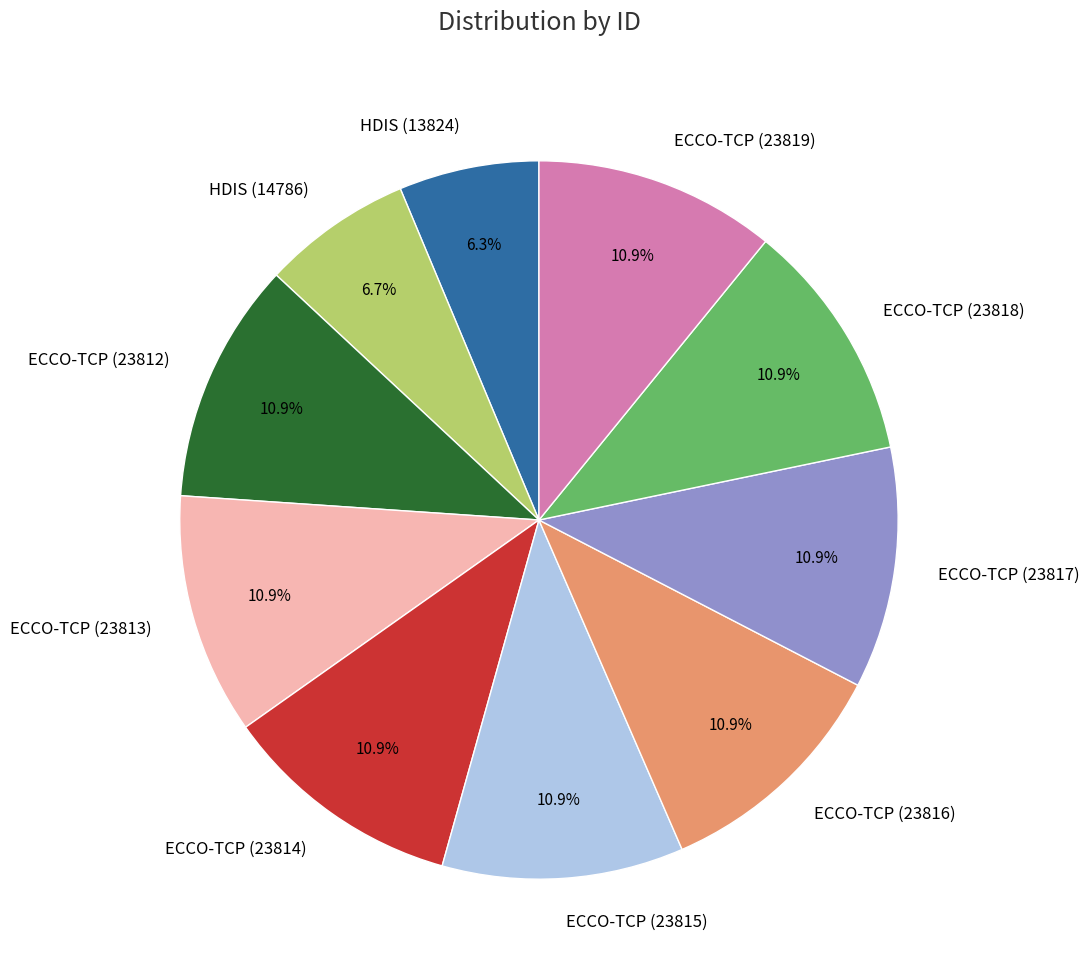

Which has a higher value, ECCO-TCP (23817) or HDIS (14786)?

ECCO-TCP (23817)